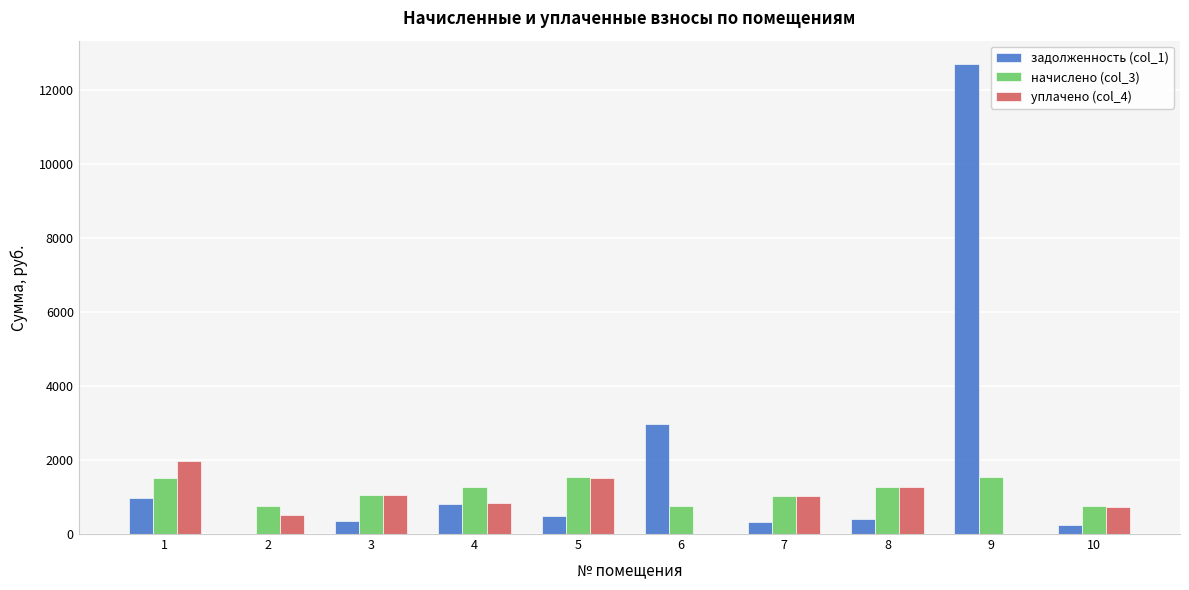

Which series changed the most between 1 and 9?

задолженность (col_1)